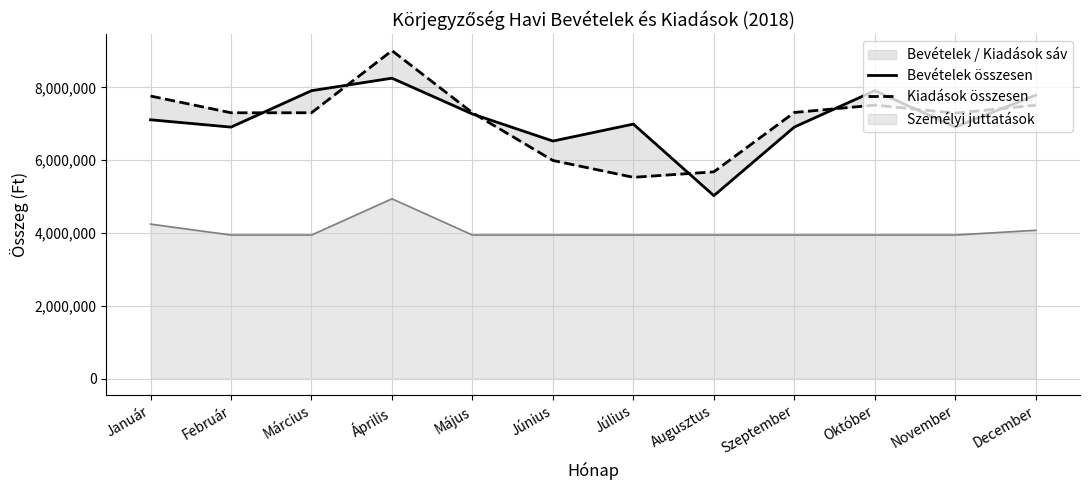

What is the difference between the second highest and second lowest values in the Kiadások összesen series?

2081417